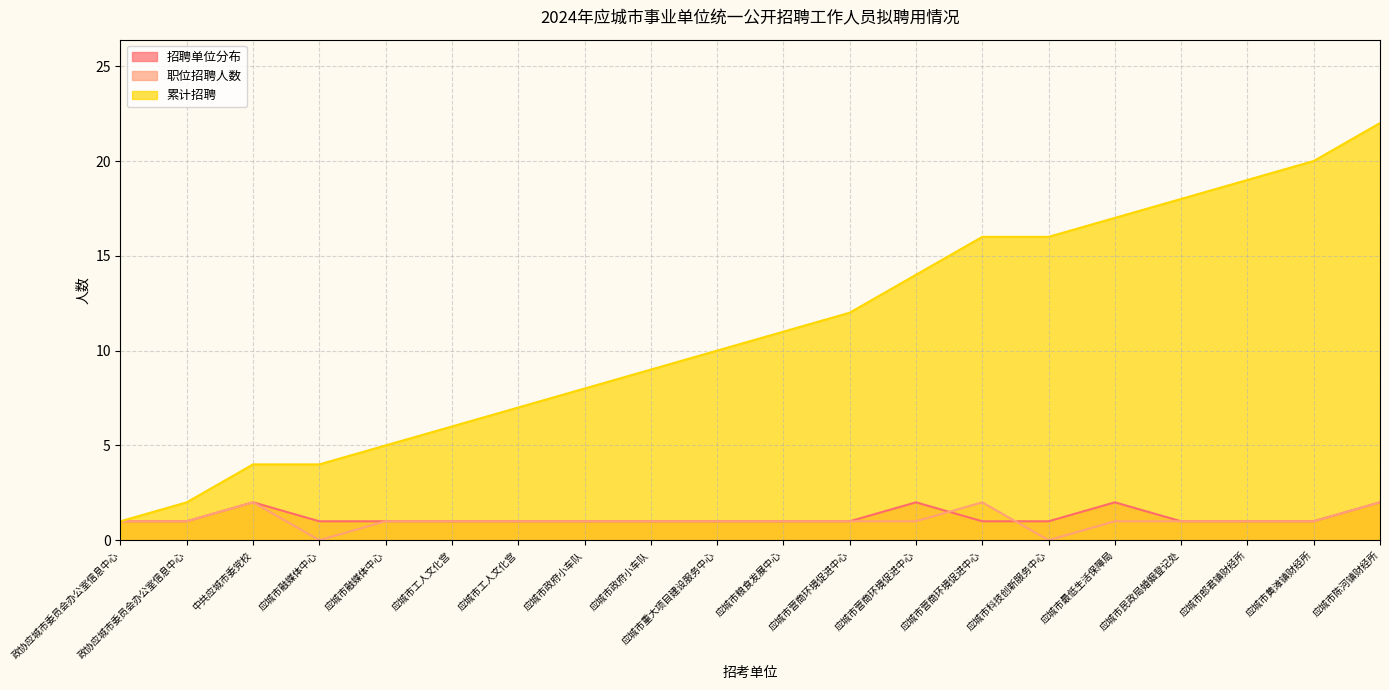

How many lines are shown in the chart?

3